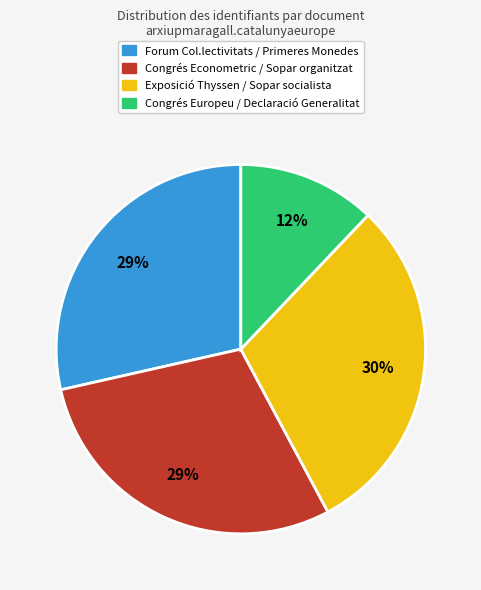

What is the ratio of the value at Exposició Thyssen / Sopar socialista to the value at Congrés Econometric / Sopar organitzat?

1.0